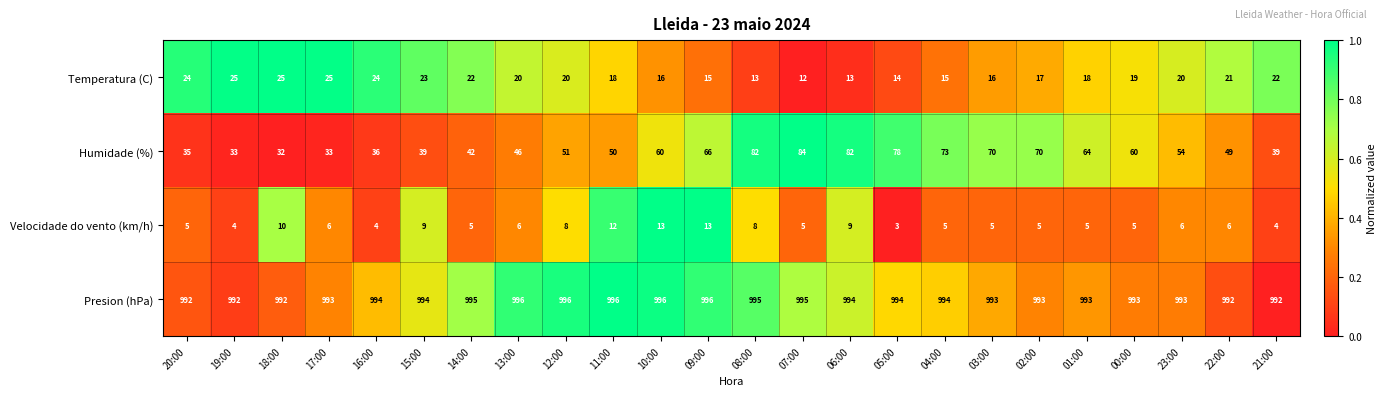

What is the difference between the maximum and minimum values in the Humidade (%) series?

52